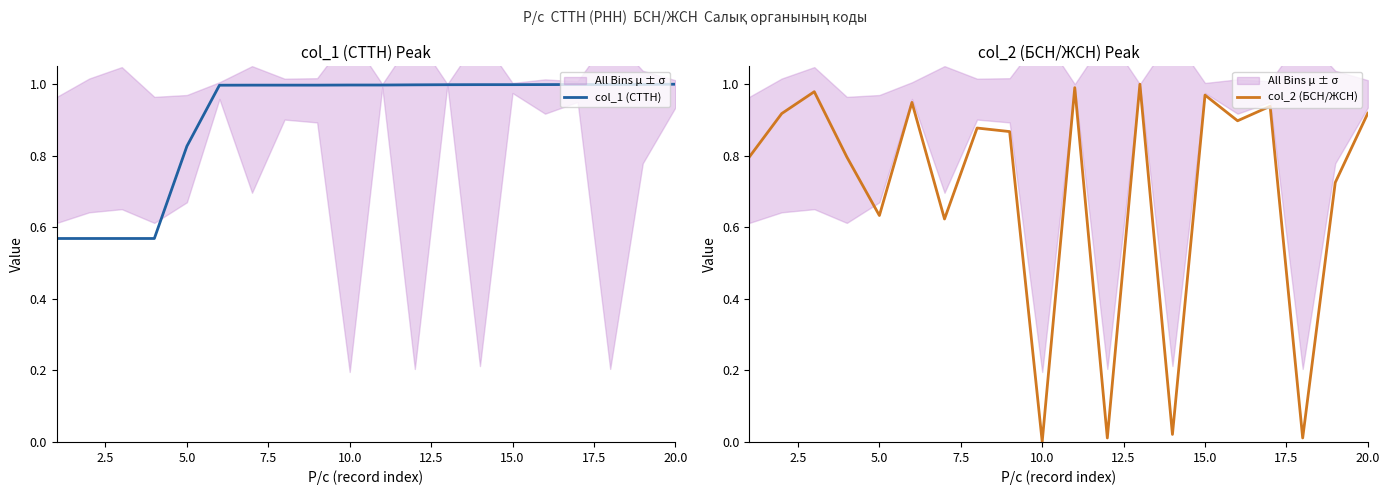

What is the sum of all col_2 (БСН/ЖСН) values?

13.9